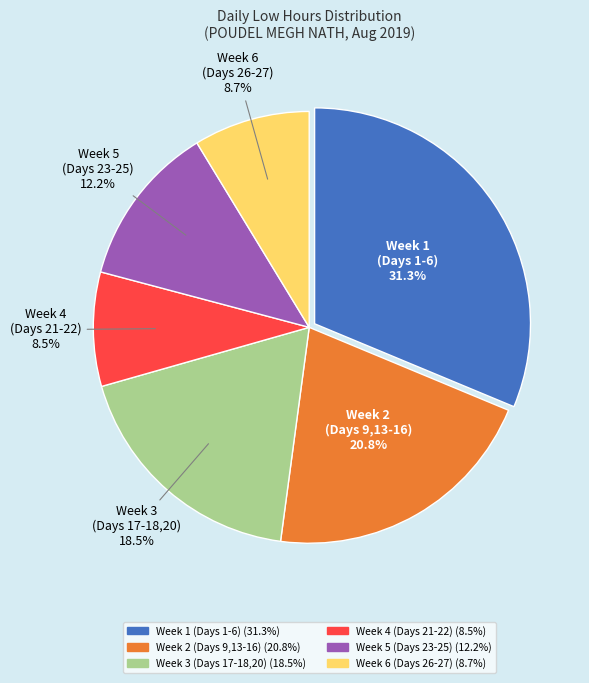

Is there any slice that represents more than half of the pie?

No